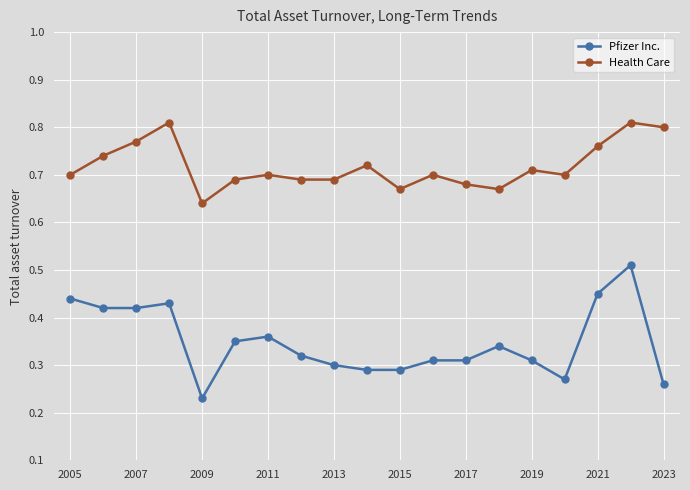

Which series has the largest range (max minus min)?

Pfizer Inc.